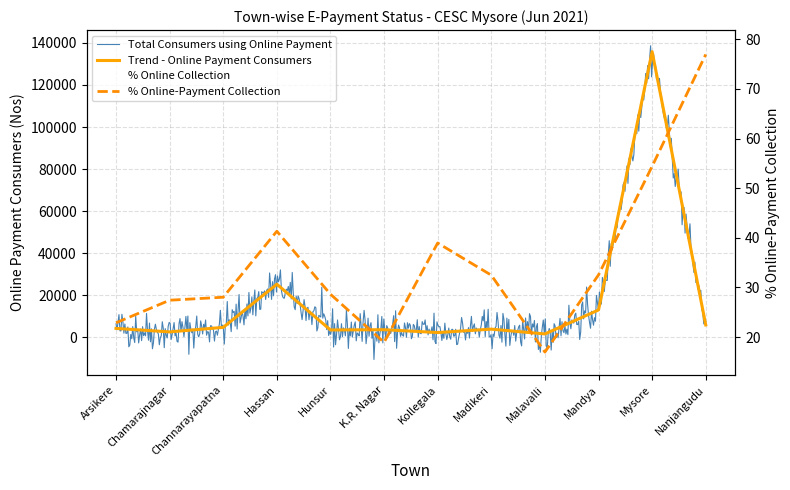

Reading left to right, transcribe all the data shown in this chart.

Total Consumers using Online Payment: Arsikere=4175.0	Chamarajnagar=2512.0	Channarayapatna=4674.0	Hassan=25198.0	Hunsur=3435.0	K.R. Nagar=3555.0	Kollegala=2212.0	Madikeri=3821.0	Malavalli=1539.0	Mandya=12951.0	Mysore=135868.0	Nanjangudu=5833.0
% of Online-Payment Collection: Arsikere=22.9	Chamarajnagar=27.4	Channarayapatna=28.0	Hassan=41.3	Hunsur=28.6	K.R. Nagar=18.9	Kollegala=39.0	Madikeri=32.5	Malavalli=17.0	Mandya=32.5	Mysore=54.4	Nanjangudu=77.0